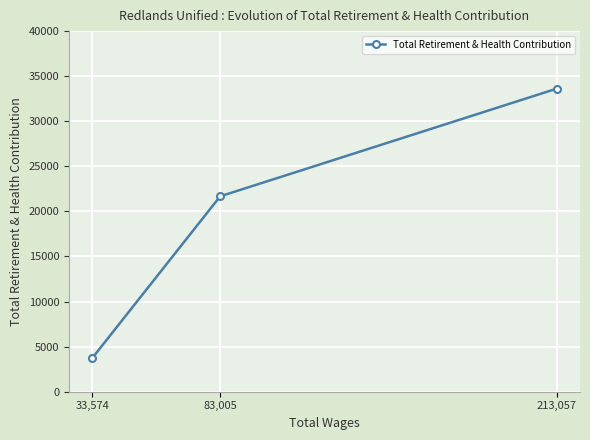

Is it true that the value at 33,574 is 3727?

True